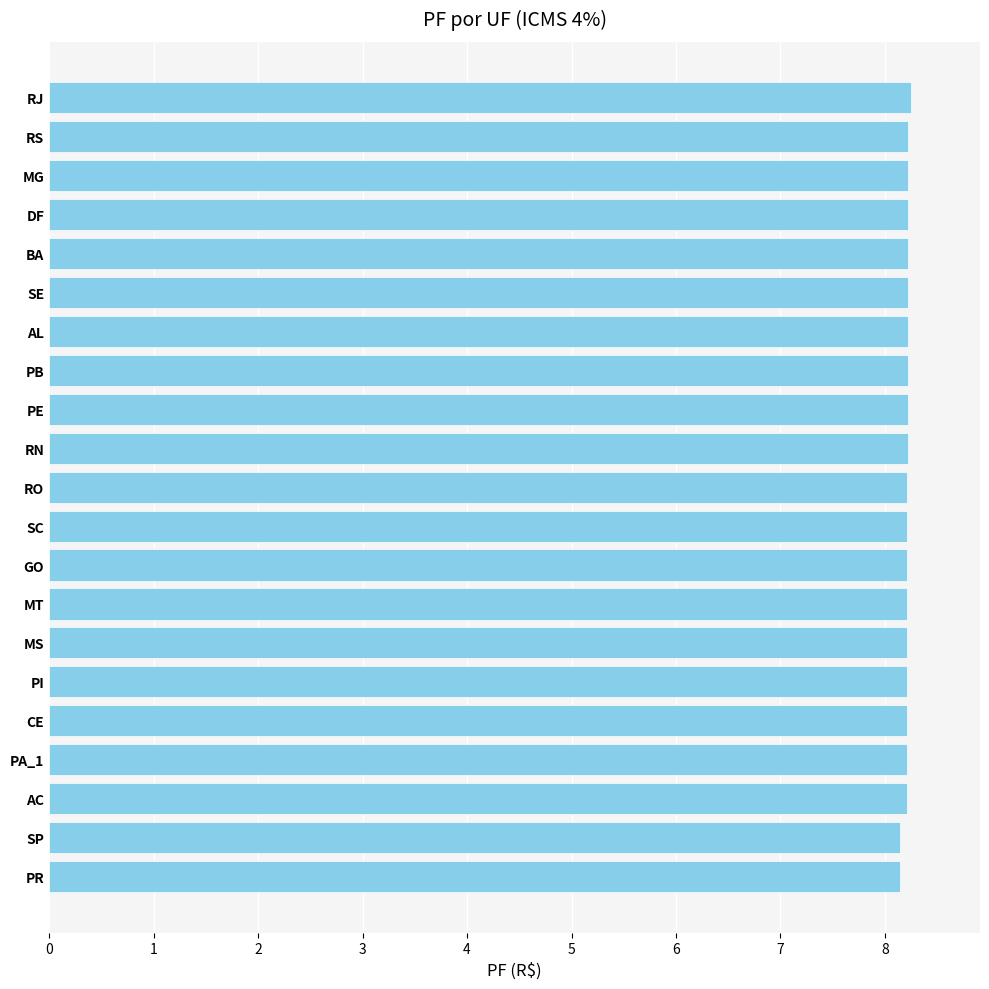

What is the average value?

8.2